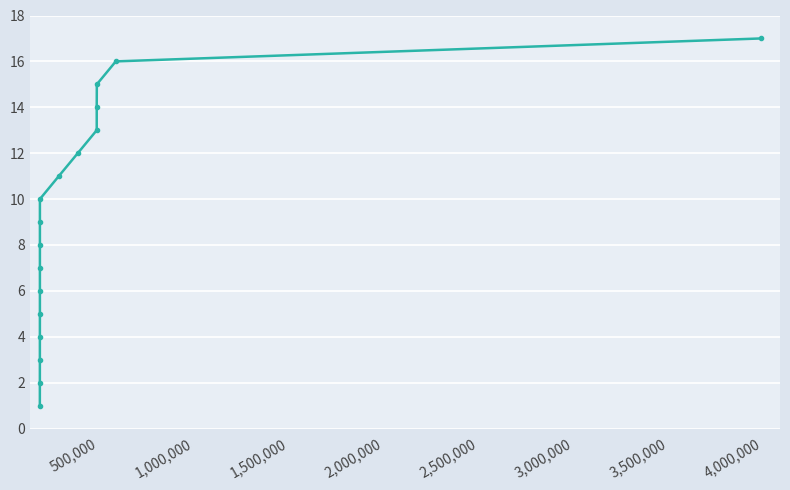

What is the maximum value shown in the chart?

17